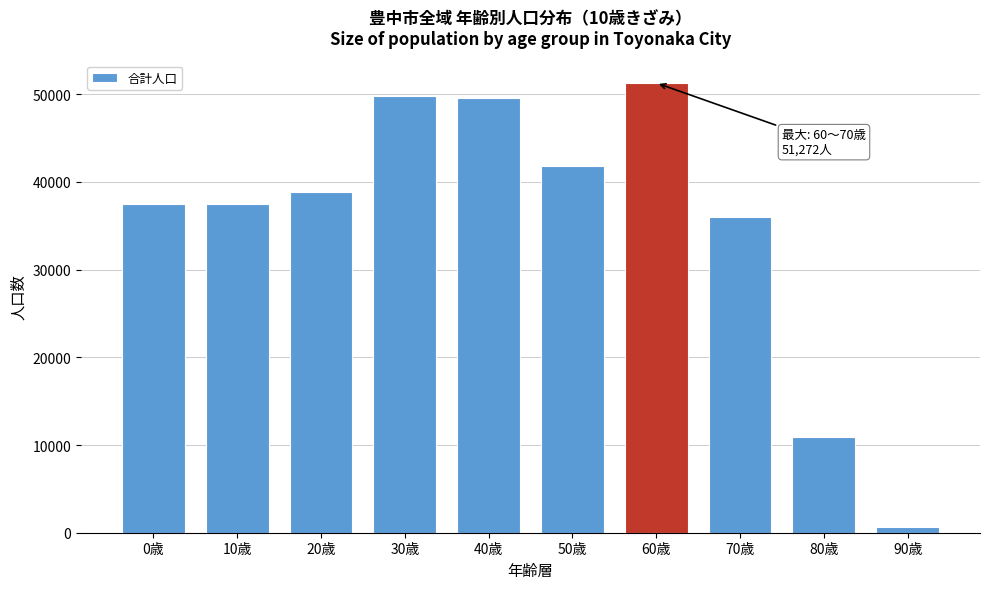

What is the maximum value shown in the chart?

51272